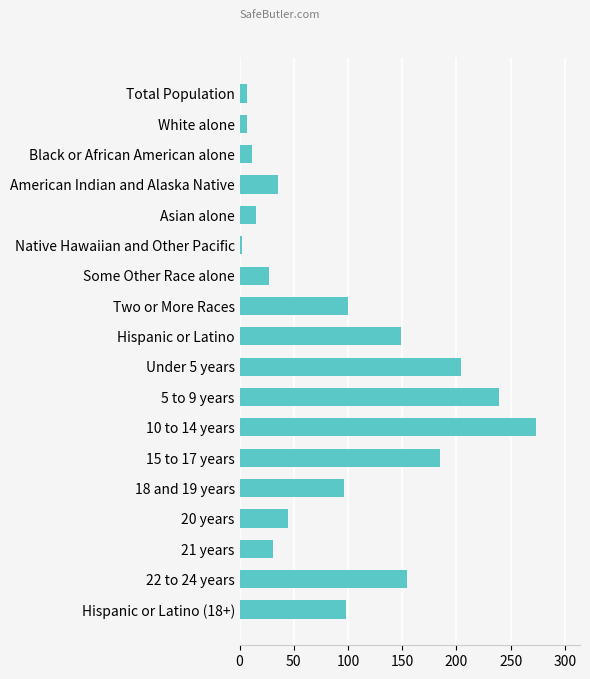

What is the greatest value displayed?

273